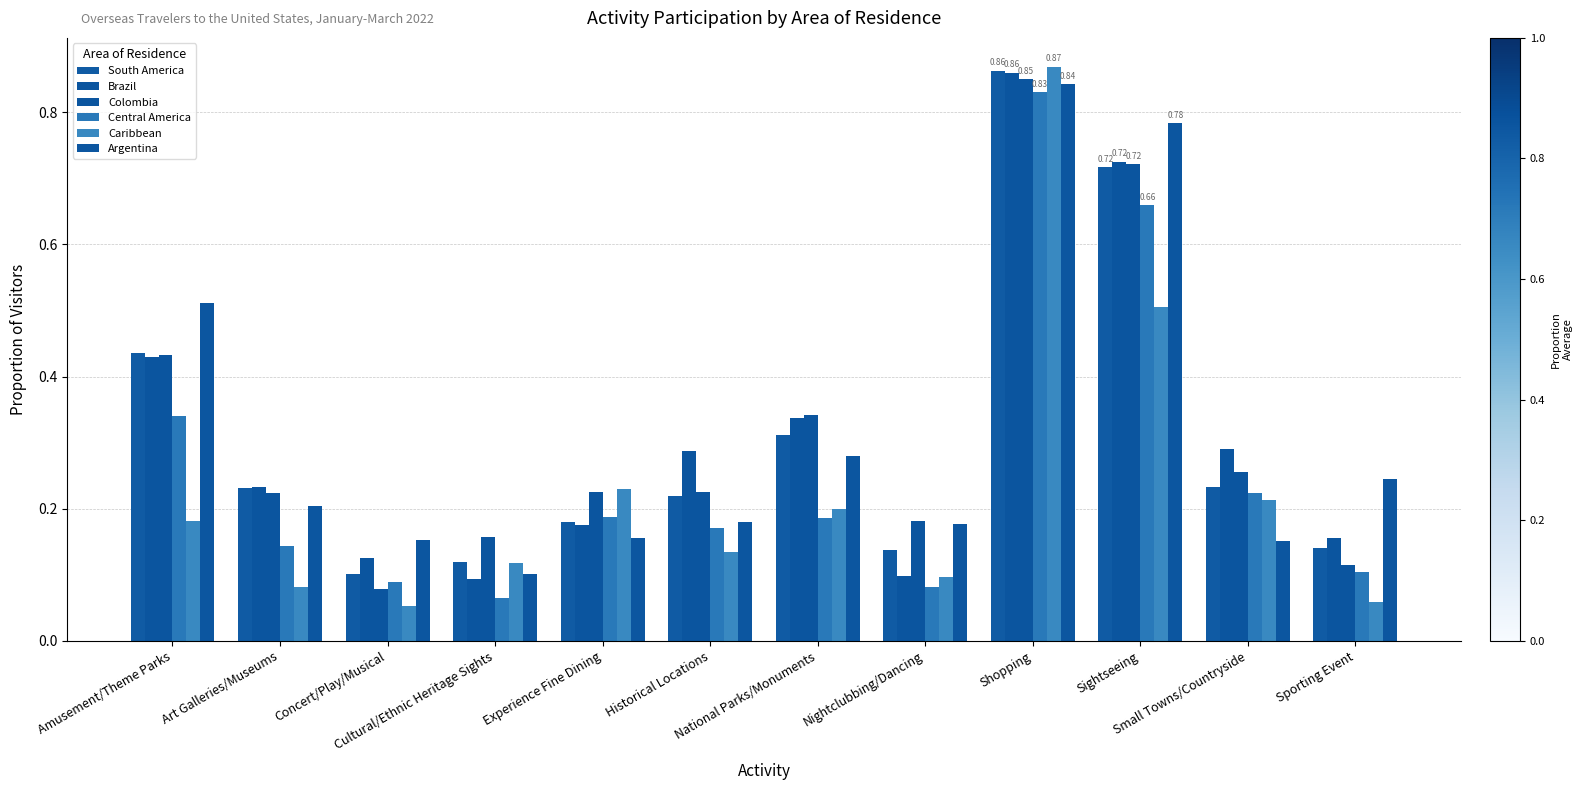

How many categories are shown in the chart?

12